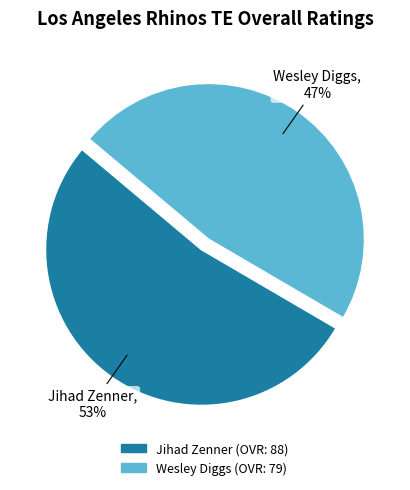

Does Jihad Zenner represent more than half of the total?

Yes